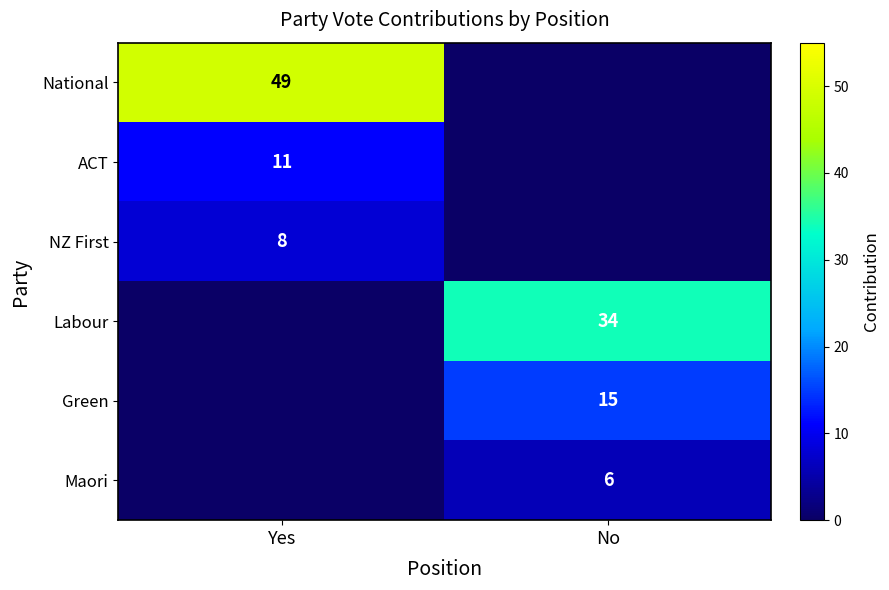

Is it true that Labour equals 22 at No?

False